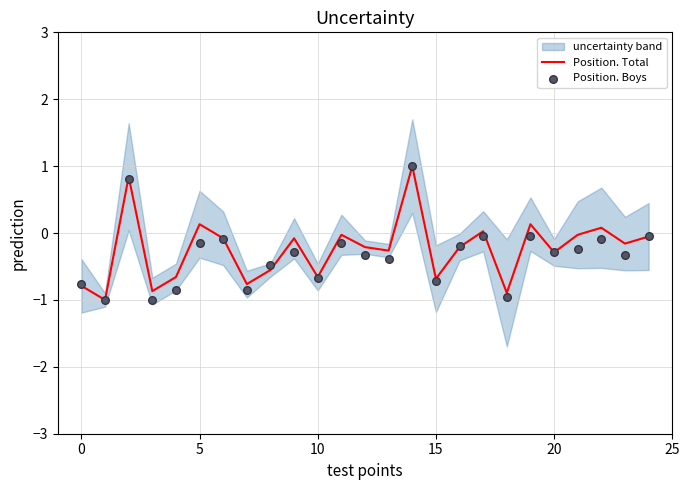

What is the minimum value for Position. Total?

-1.0